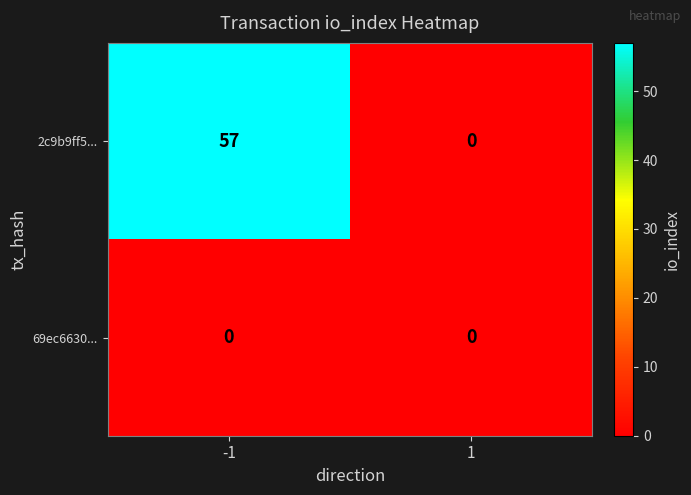

Rank the series at -1 from lowest to highest value.

69ec6630..., 2c9b9ff5...